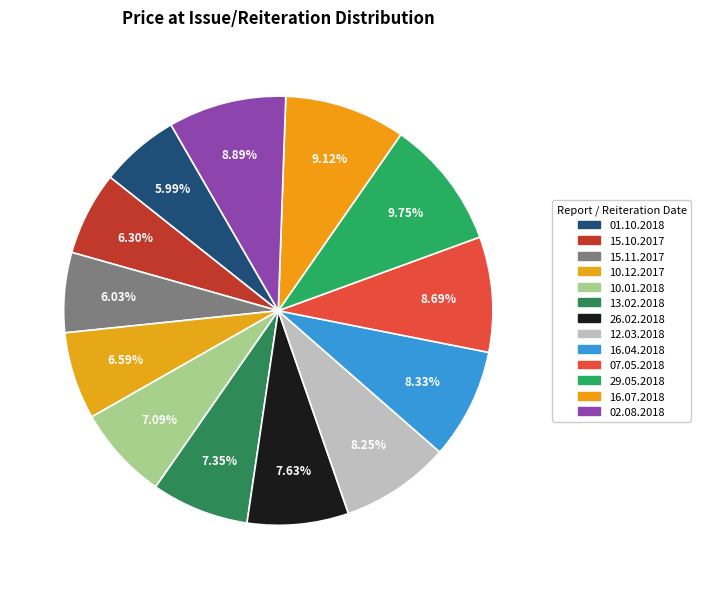

Do 13.02.2018 and 02.08.2018 together represent more than half of the pie?

No